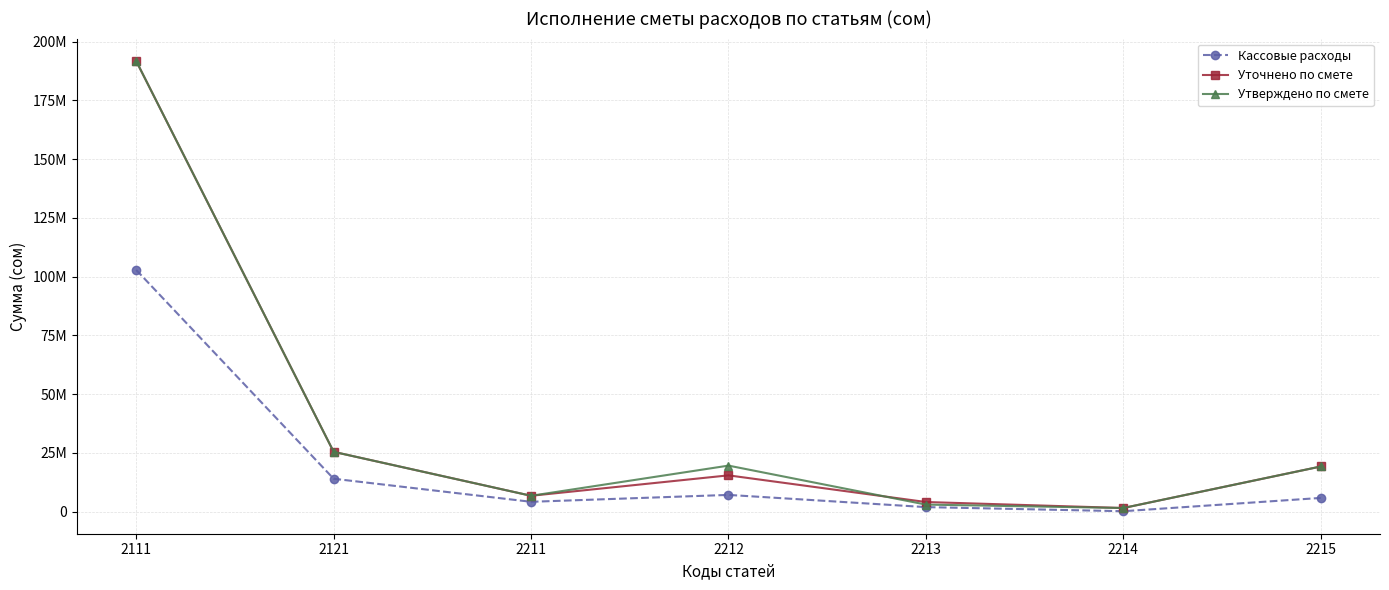

Where does the Кассовые расходы series first go above 5789367?

2111